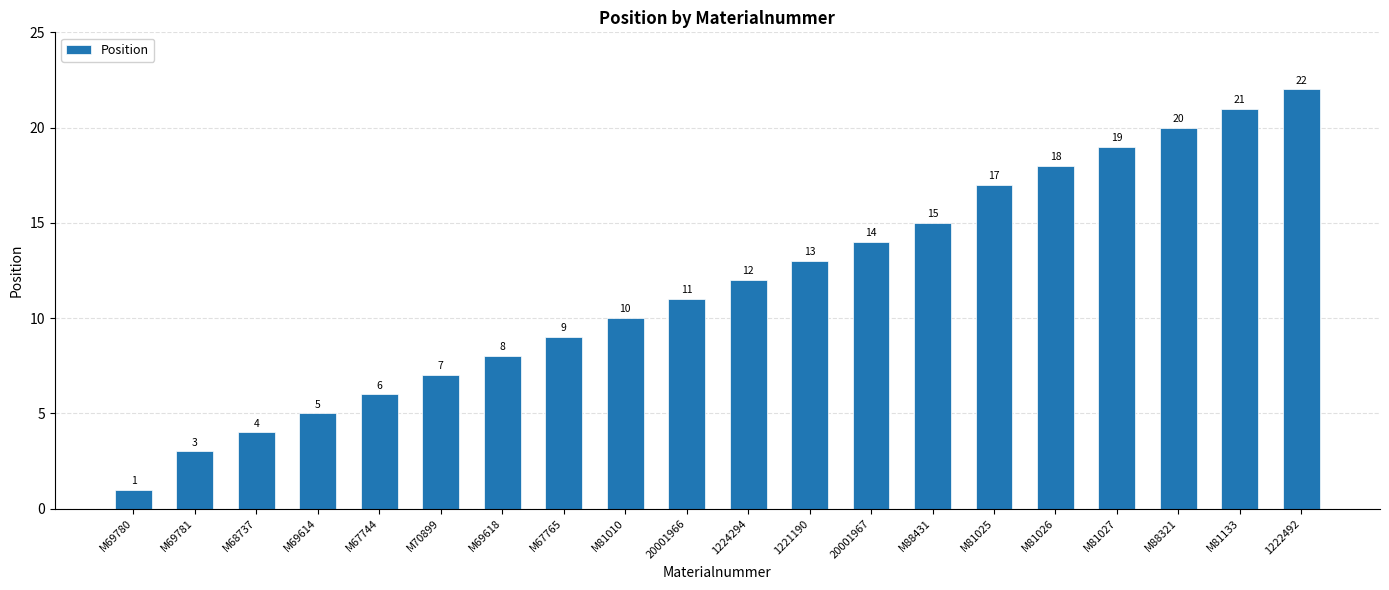

What is the change in value from M69618 to M67765?

+1